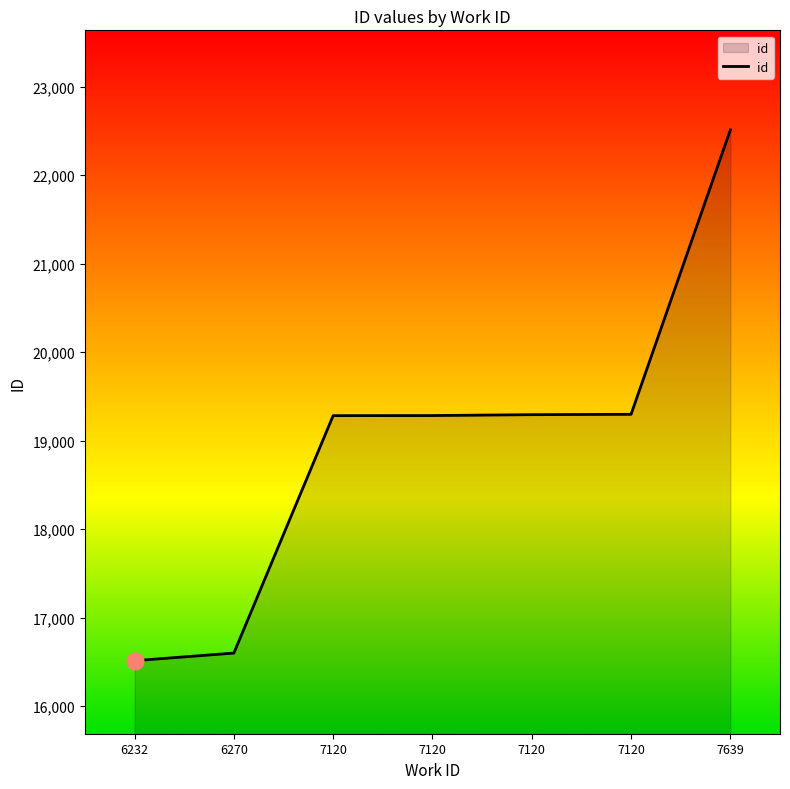

How many lines are shown in the chart?

1